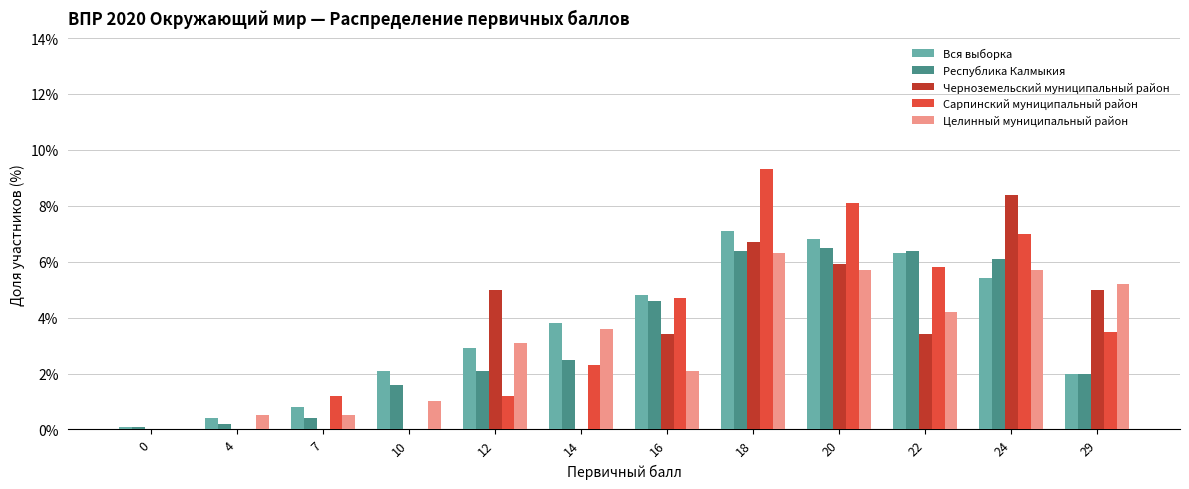

At which label does Вся выборка first exceed 3?

14